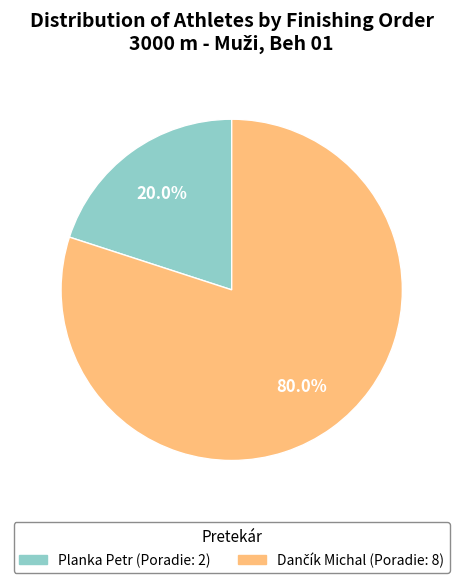

Does Planka Petr account for over 50% of the chart?

No